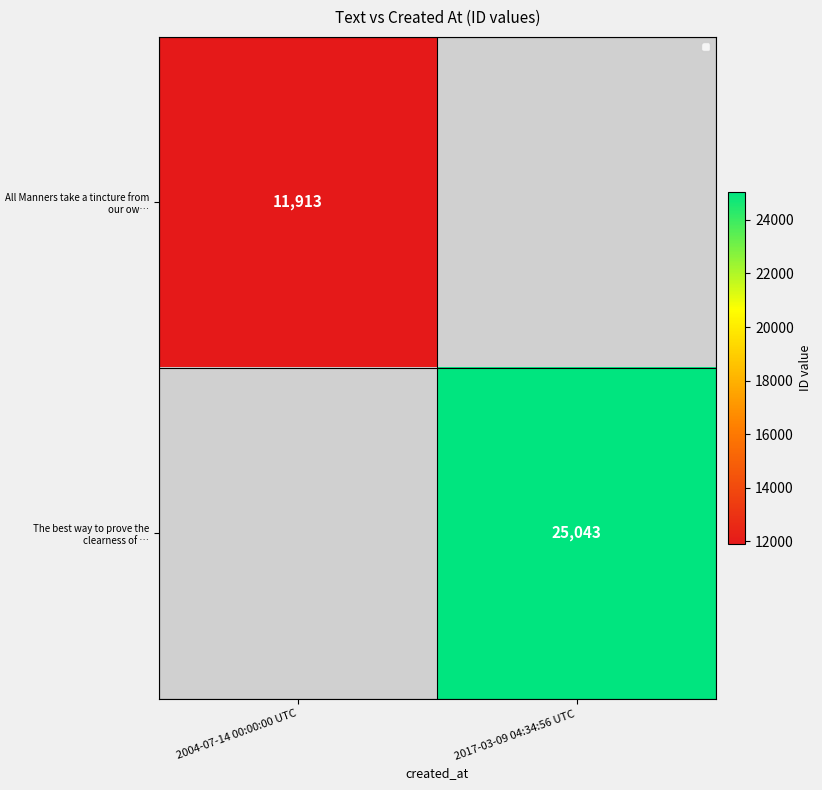

The The best way to prove the clearness of … series shows 44691.1 at 2017-03-09 04:34:56 UTC. True or false?

False